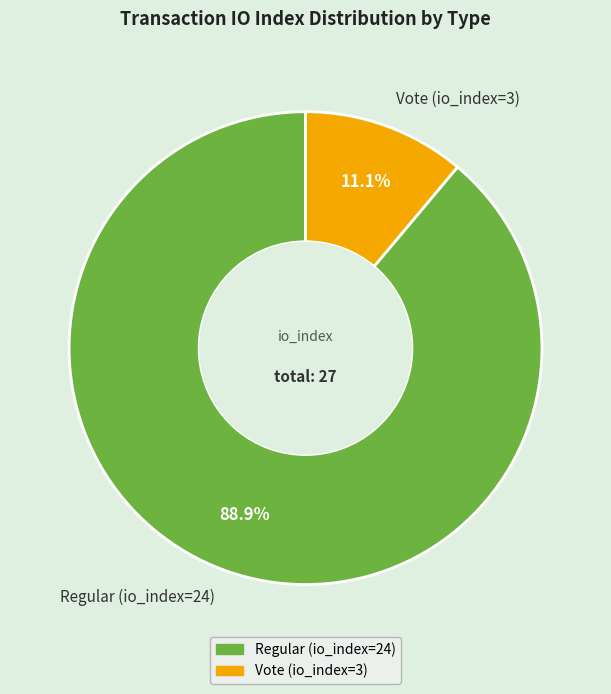

Which has a higher value, Regular (io_index=24) or Vote (io_index=3)?

Regular (io_index=24)